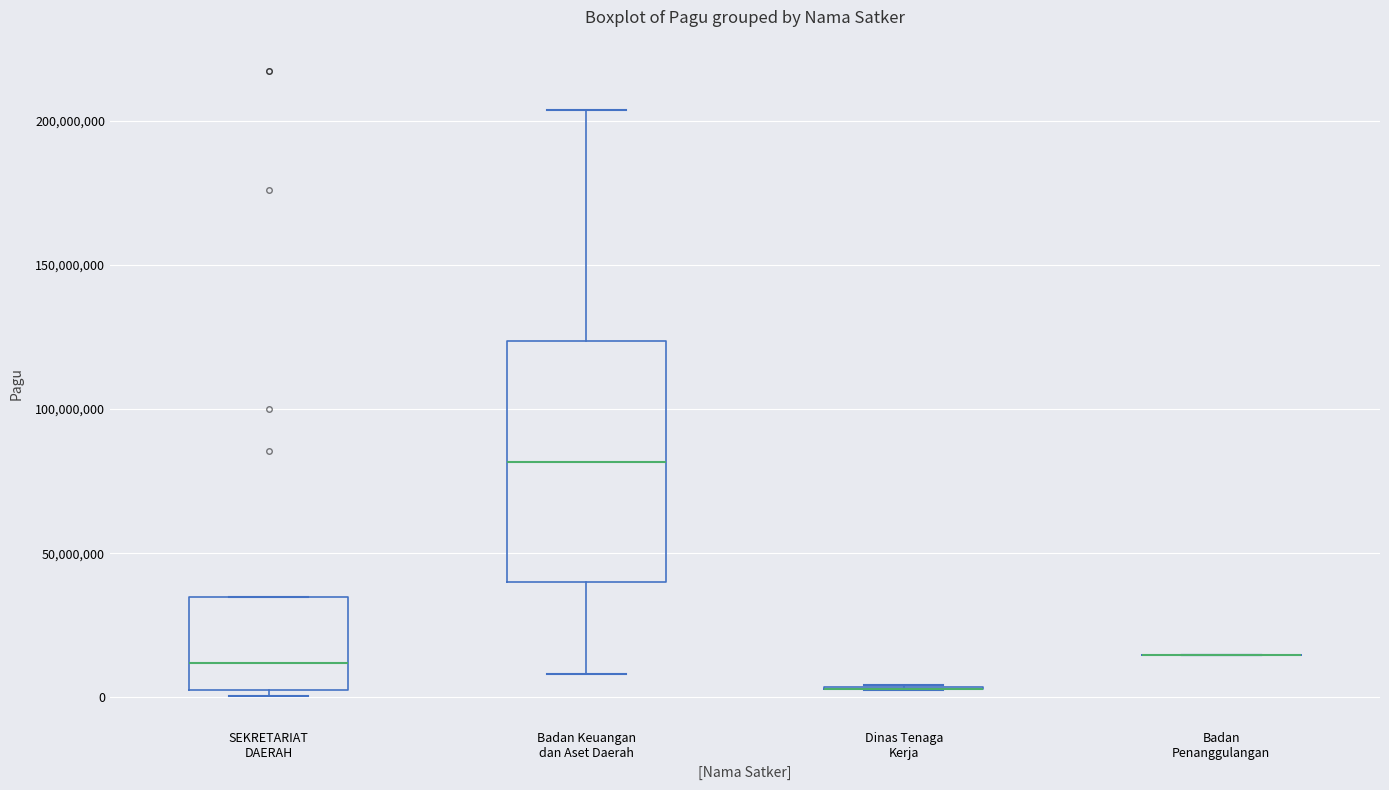

Reading left to right, transcribe this box plot: for each box, give where its median line is, the range the box spans, and where its two whiskers end, as read against the y-axis. The values are not printed on the chart, so give them approximately, as read against the axis.

SEKRETARIAT DAERAH: median 10000000, box 5000000 to 35000000, whiskers 0 to 35000000
Badan Keuangan dan Aset Daerah: median 80000000, box 40000000 to 125000000, whiskers 10000000 to 205000000
Dinas Tenaga Kerja: box collapsed to a line at 5000000, whiskers 5000000 to 5000000
Badan Penanggulangan: box collapsed to a line at 15000000, whiskers 15000000 to 15000000